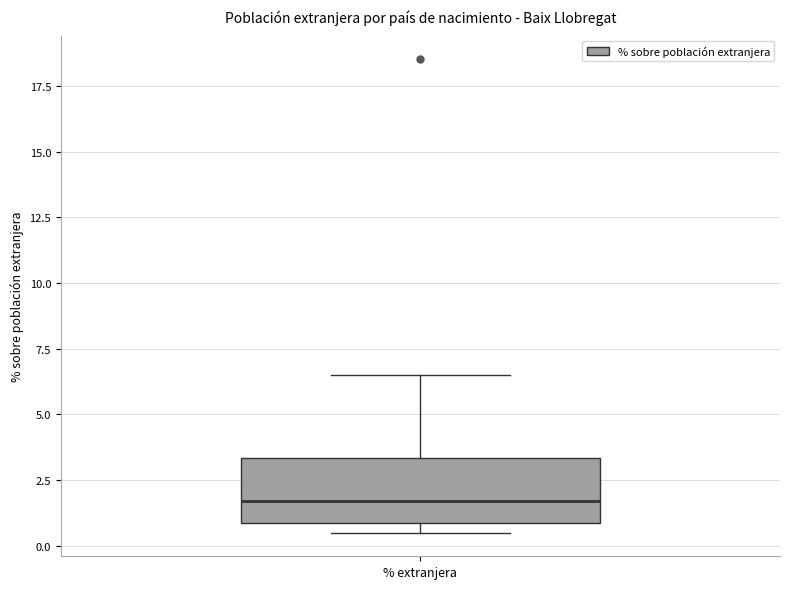

Read this box plot against the y-axis: the position of the median line, the range covered by the box, and the ends of both whiskers. The values are not printed on the chart, so give them approximately, as read against the axis.

median 1.5, box 1.0 to 3.5, whiskers 0.5 to 6.5